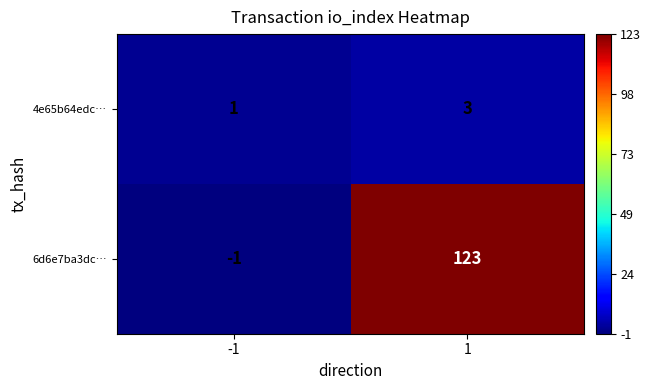

The value of 6d6e7ba3dc… at 1 is 123. True or false?

True